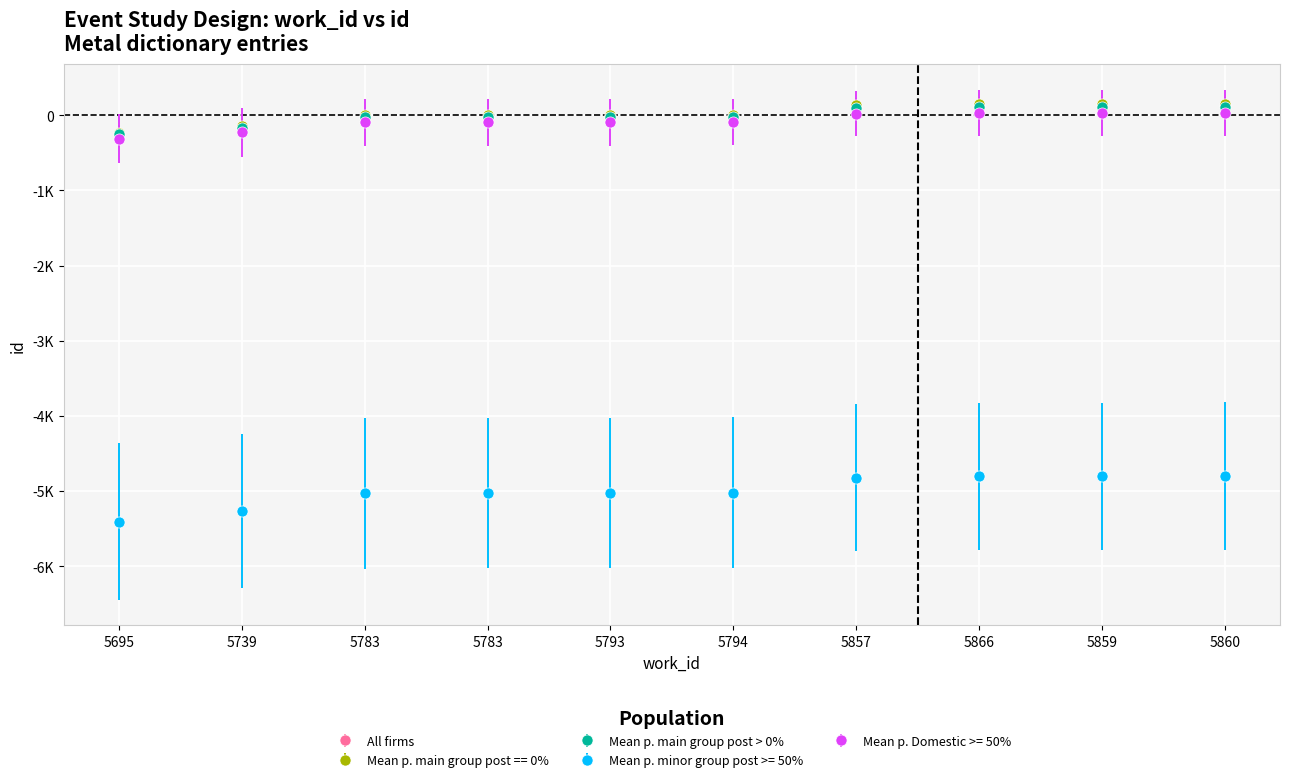

Is this an area chart (filled region under the line)?

No